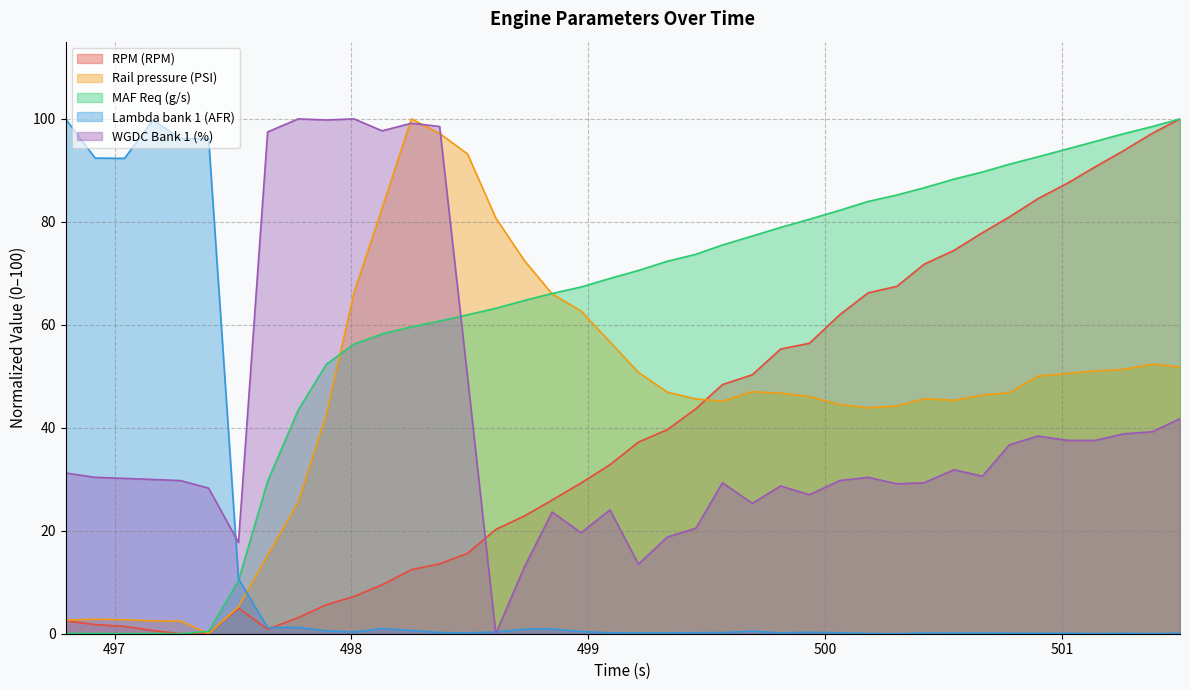

Which series ends up on top after the final intersection of Lambda bank 1 (AFR) and Rail pressure (PSI)?

Rail pressure (PSI)